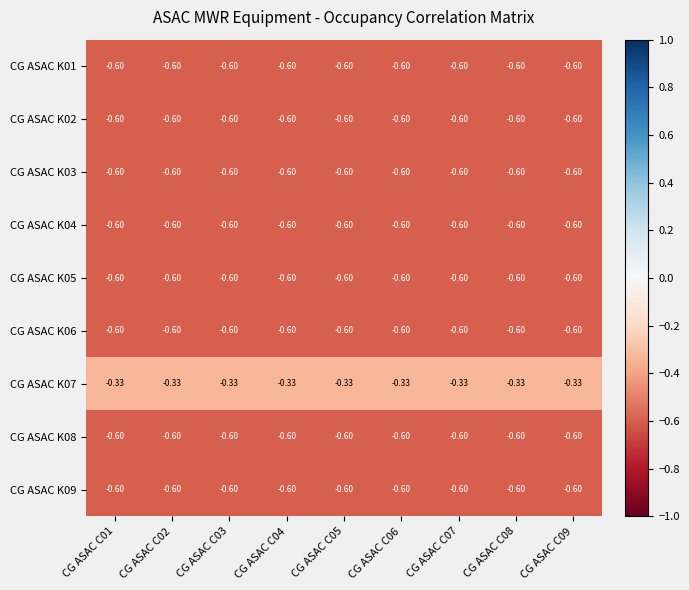

Which series has the largest total across all categories?

CG ASAC K07